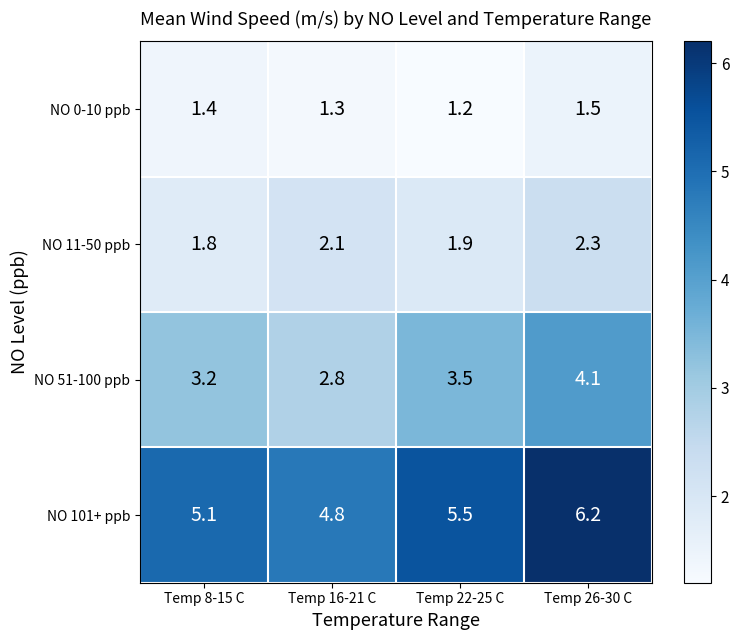

List the series in order of their overall mean, lowest first.

NO 0-10 ppb, NO 11-50 ppb, NO 51-100 ppb, NO 101+ ppb